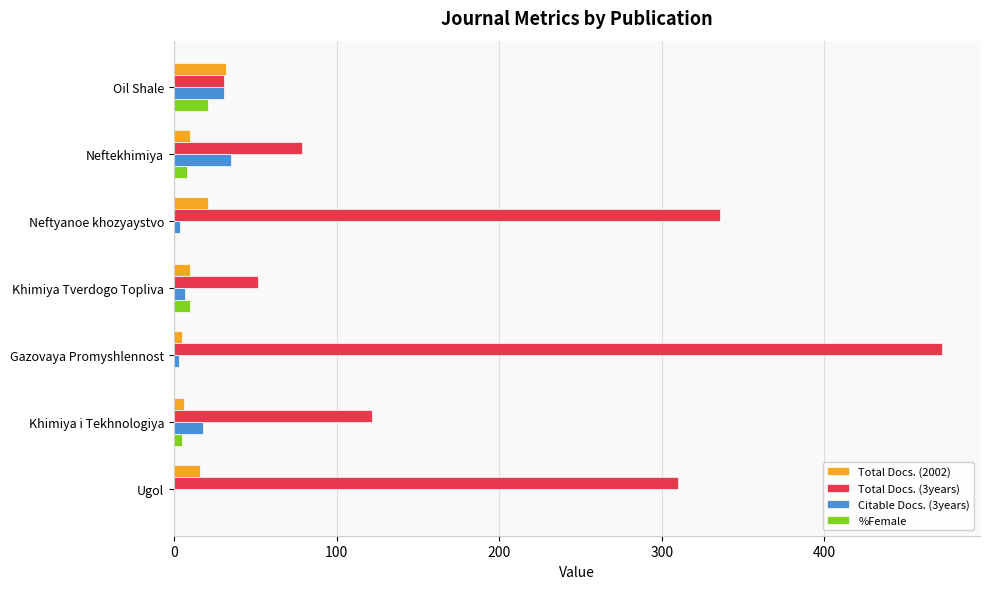

True or false: %Female has a value of 10 at Khimiya Tverdogo Topliva.

True